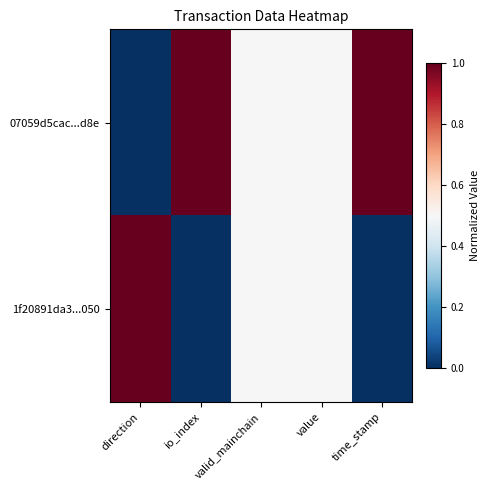

Which series has the widest spread of values?

07059d5cac...d8e